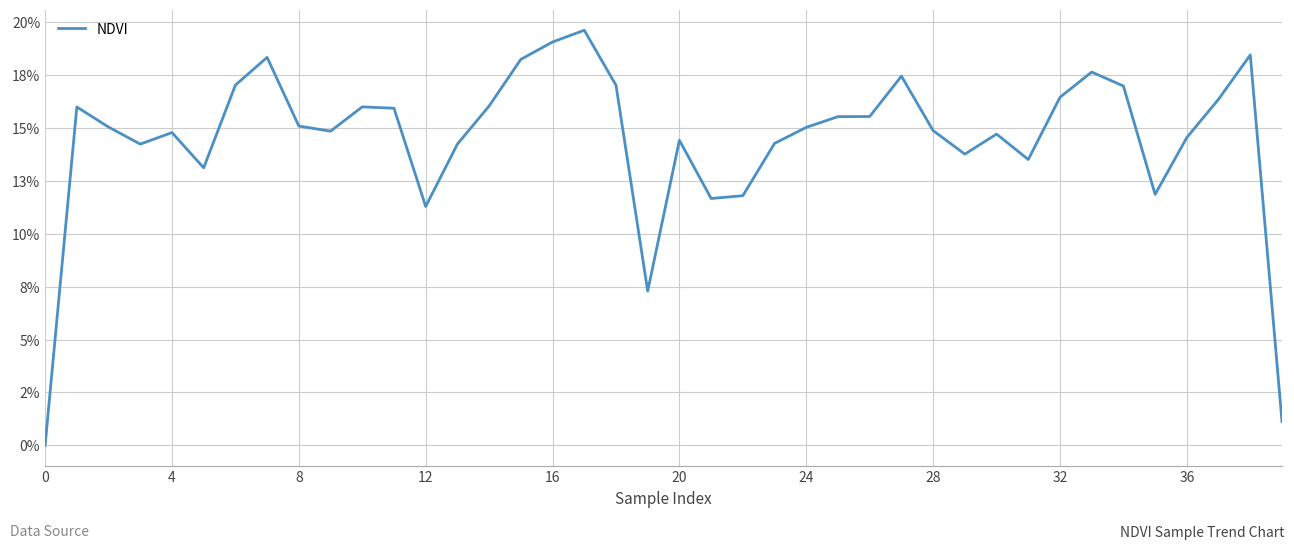

Does the chart display data point markers on the line(s)?

No